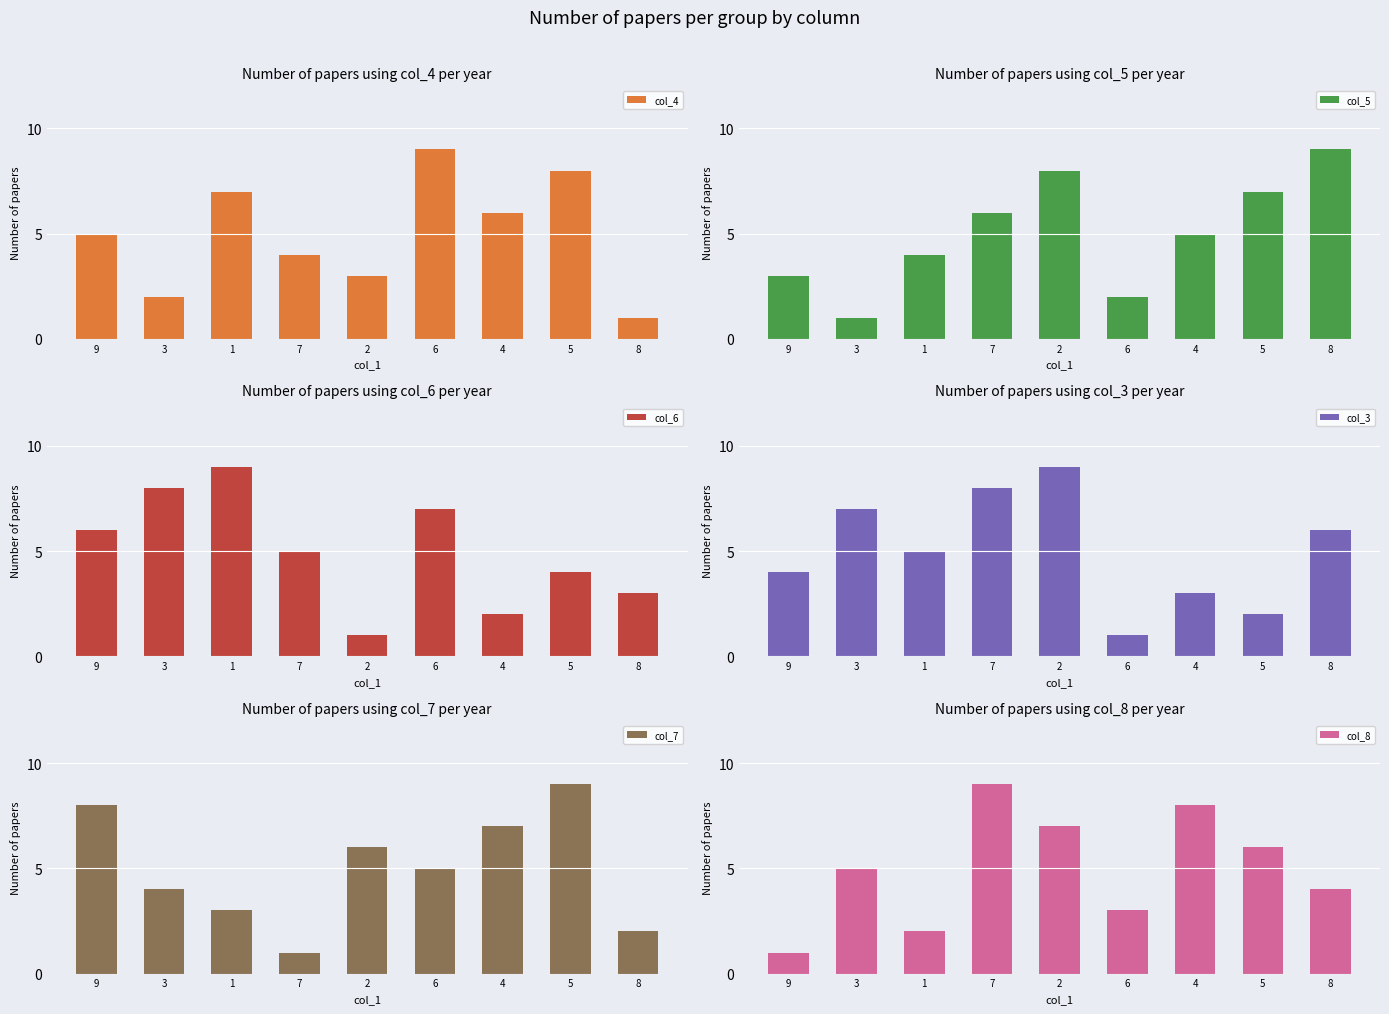

At which category is the sum across all series the highest?

5